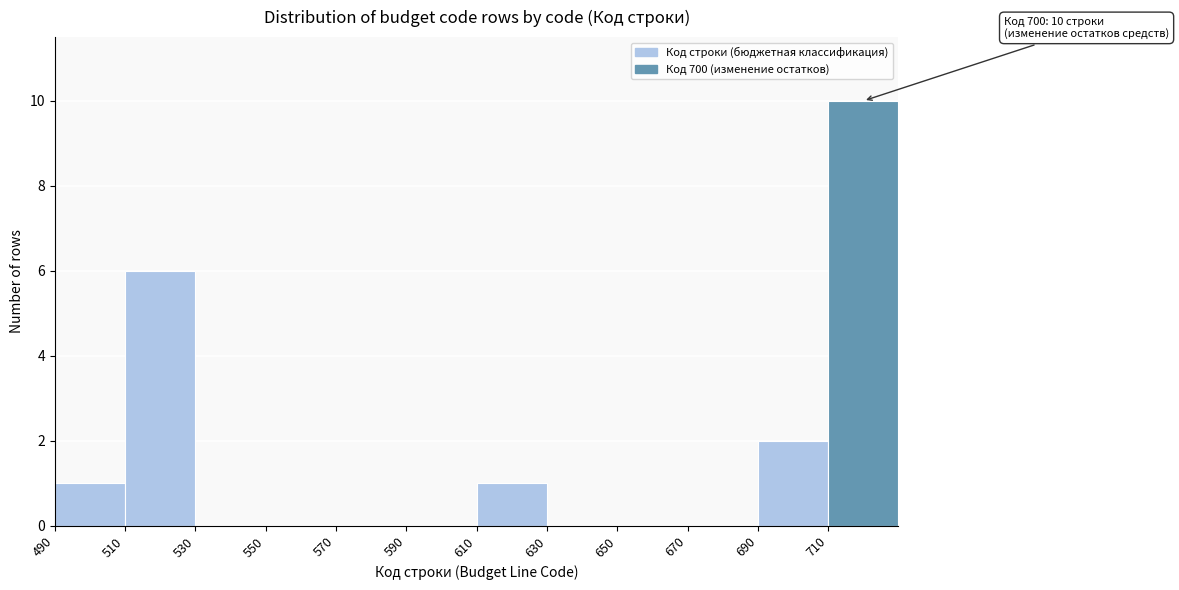

Over which range of the x-axis is the bar tallest?

710 to 730